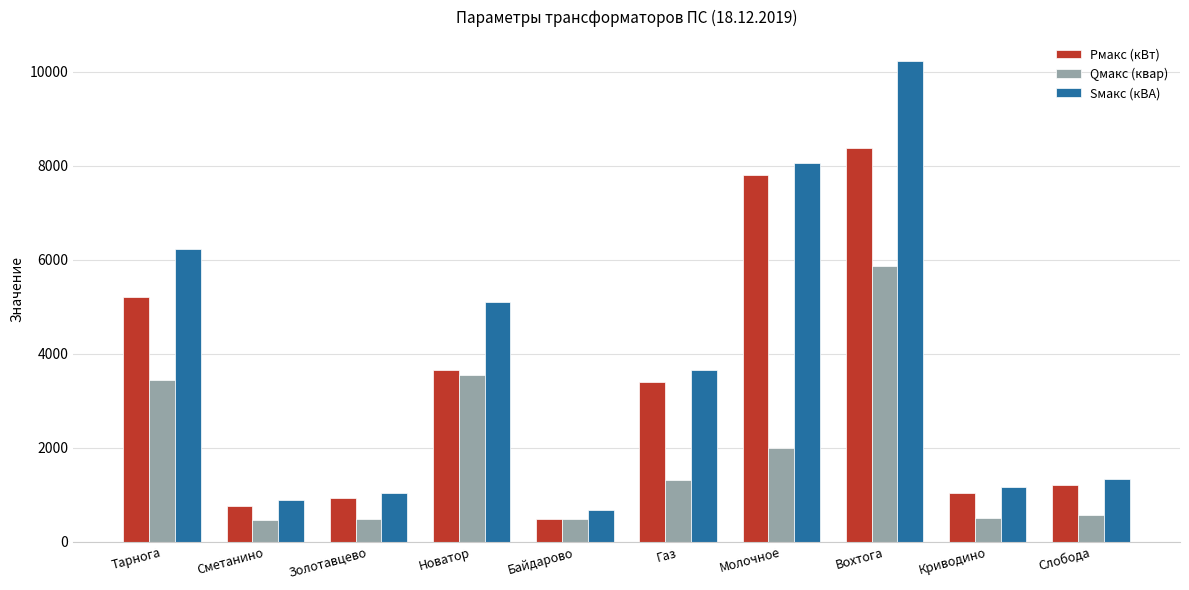

Which series has the widest spread of values?

Sмакс (кВА)